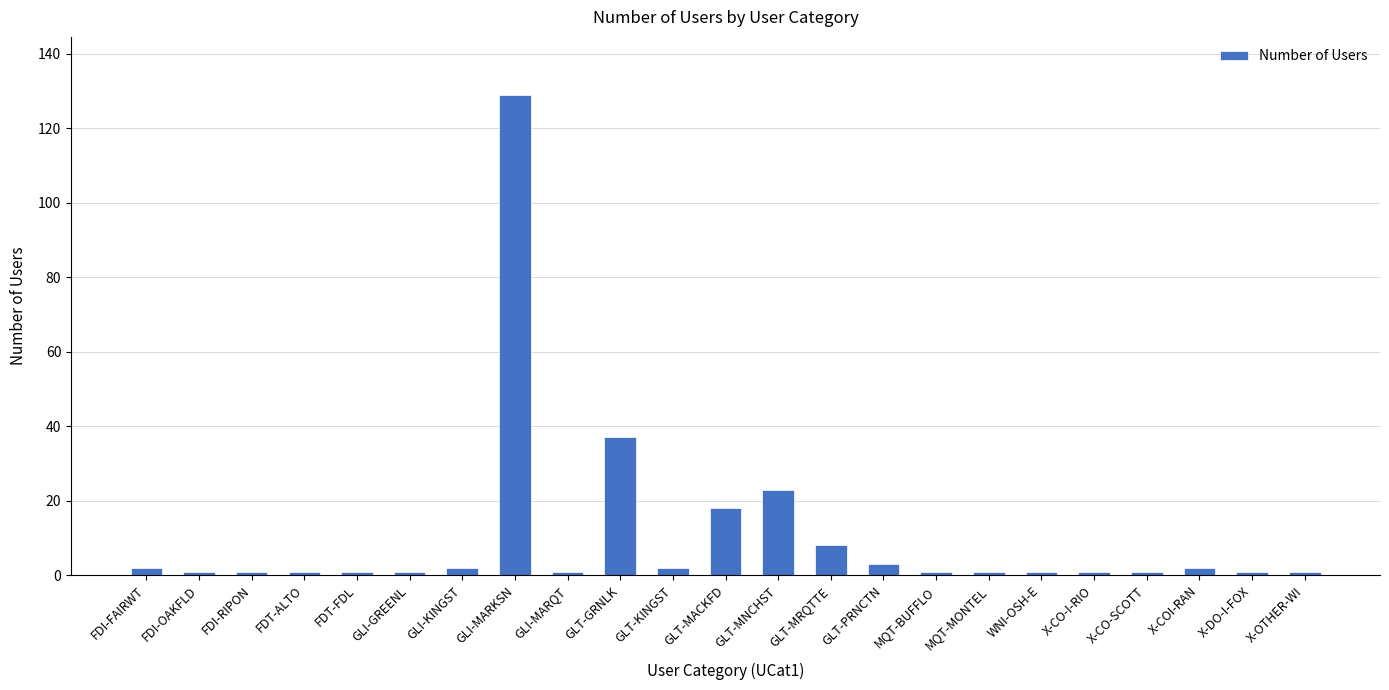

The chart shows a value of 11 at GLT-MNCHST. True or false?

False